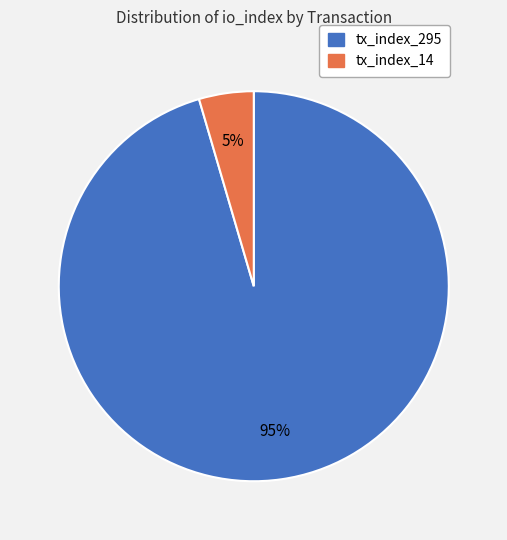

Rank the categories by value from lowest to highest.

tx_index_14, tx_index_295